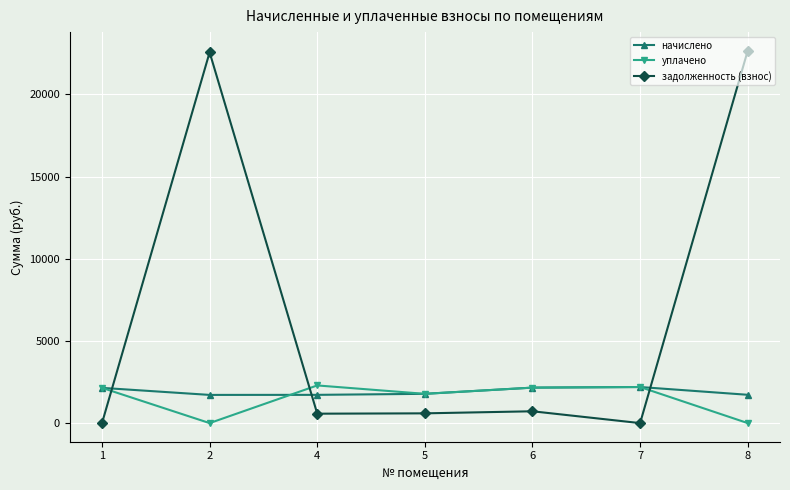

What is the value of the уплачено point at the 4th from the left?

1781.7